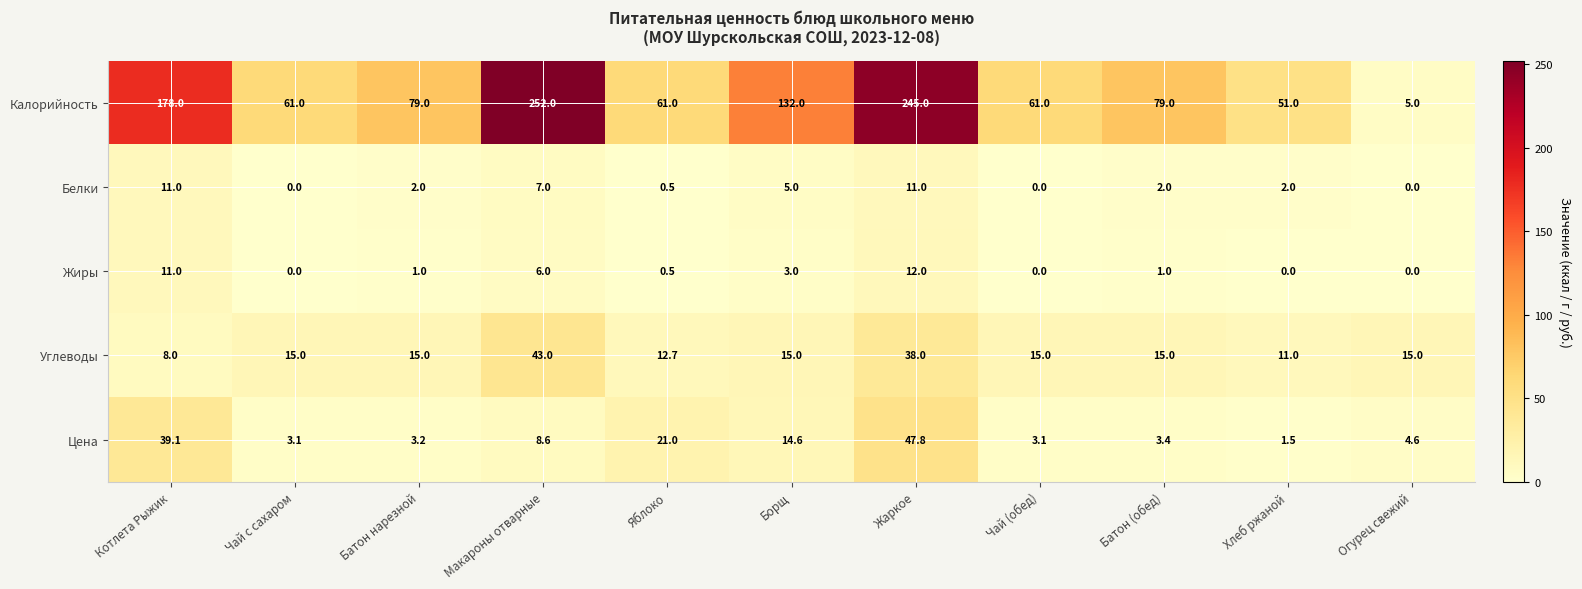

Count the number of categories in the chart.

11